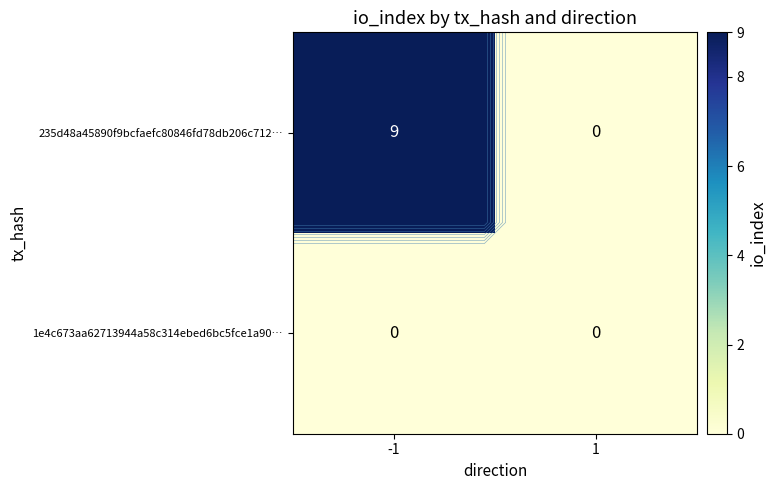

List the labels in order of 235d48a45890f9bcfaefc80846fd78db206c712… value, smallest first.

1, -1